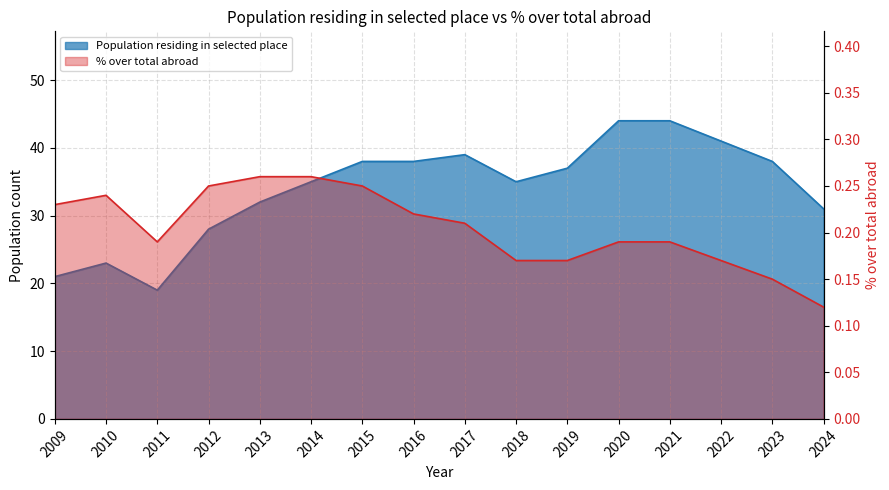

Is the value of Population residing in selected place at 2017 greater than the value of % over total abroad at 2018?

Yes